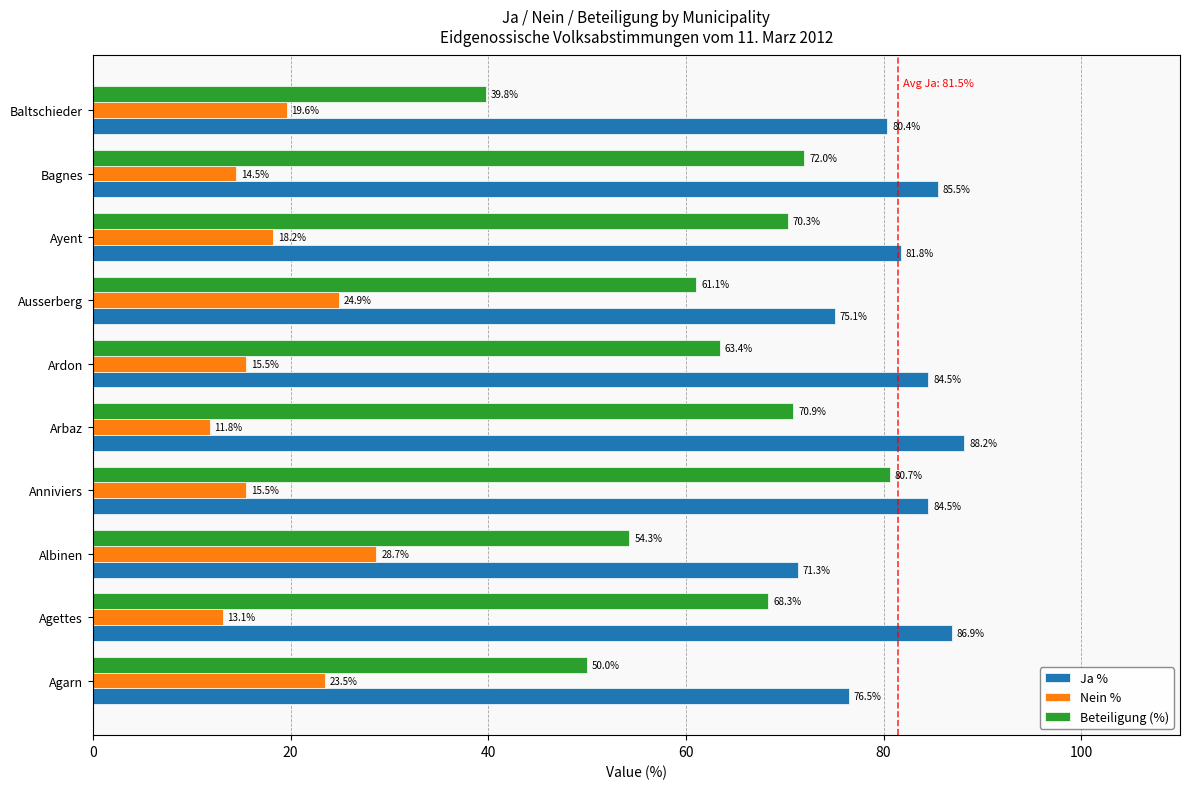

What is the lowest value of the Beteiligung (%) series?

39.8